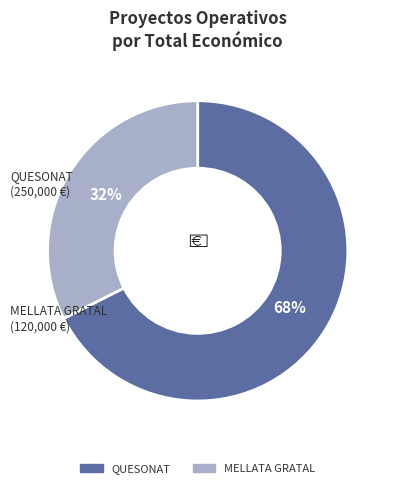

Is there a majority slice in this chart?

Yes